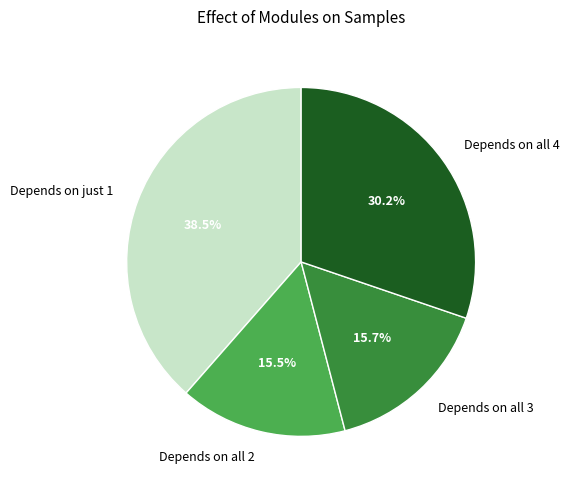

Do Depends on just 1 and Depends on all 4 together represent more than half of the pie?

Yes